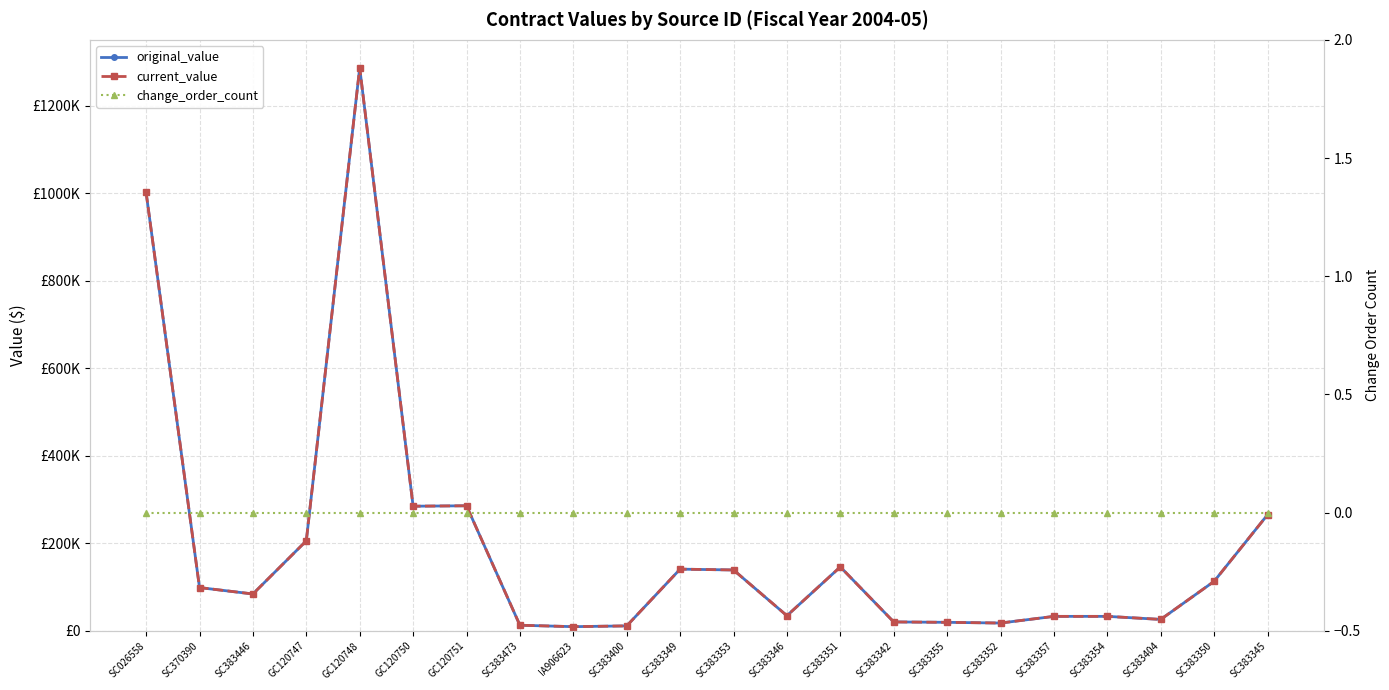

Reading right to left, transcribe all the data shown in this chart.

original_value: SC383345=265315.3	SC383350=113161.0	SC383404=26162.8	SC383354=33110.0	SC383357=33110.0	SC383352=17850.0	SC383355=19500.0	SC383342=20400.0	SC383351=146172.8	SC383346=34638.8	SC383353=139171.5	SC383349=141069.7	SC383400=11343.5	IA906623=9582.0	SC383473=12847.0	GC120751=285875.7	GC120750=284901.0	GC120748=1286939.4	GC120747=205807.0	SC383446=84300.0	SC370390=98905.6	SC026558=1002052.8
current_value: SC383345=265315.3	SC383350=113161.0	SC383404=26162.8	SC383354=33110.0	SC383357=33110.0	SC383352=17850.0	SC383355=19500.0	SC383342=20400.0	SC383351=146172.8	SC383346=34638.8	SC383353=139171.5	SC383349=141069.7	SC383400=11343.5	IA906623=9582.0	SC383473=12847.0	GC120751=285875.7	GC120750=284901.0	GC120748=1286939.4	GC120747=205807.0	SC383446=84300.0	SC370390=98905.6	SC026558=1002052.8
change_order_count: SC383345=0.0	SC383350=0.0	SC383404=0.0	SC383354=0.0	SC383357=0.0	SC383352=0.0	SC383355=0.0	SC383342=0.0	SC383351=0.0	SC383346=0.0	SC383353=0.0	SC383349=0.0	SC383400=0.0	IA906623=0.0	SC383473=0.0	GC120751=0.0	GC120750=0.0	GC120748=0.0	GC120747=0.0	SC383446=0.0	SC370390=0.0	SC026558=0.0